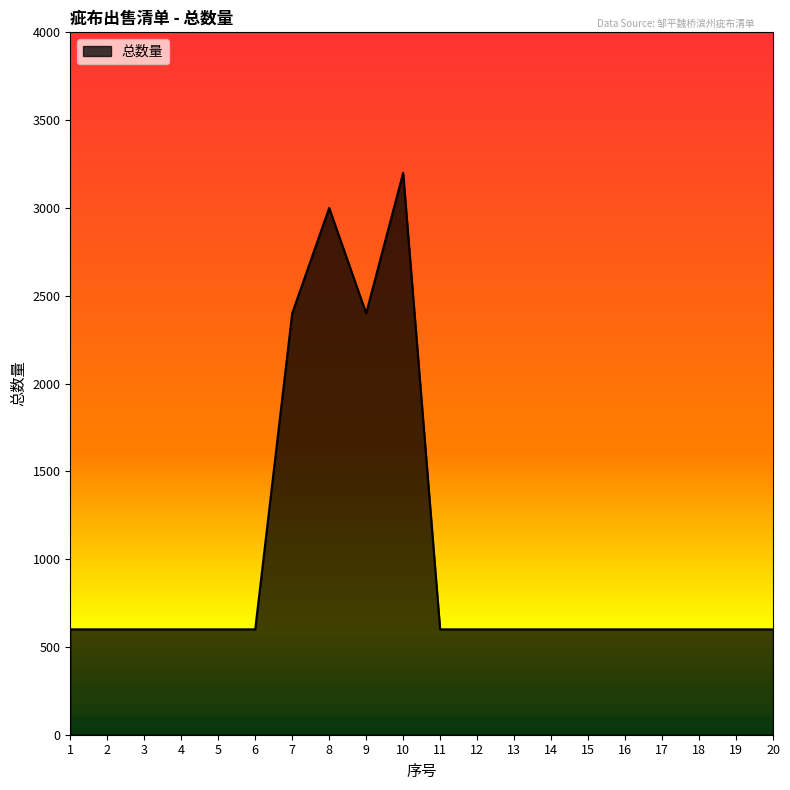

What is the ratio of the value at 6 to the value at 1?

1.0